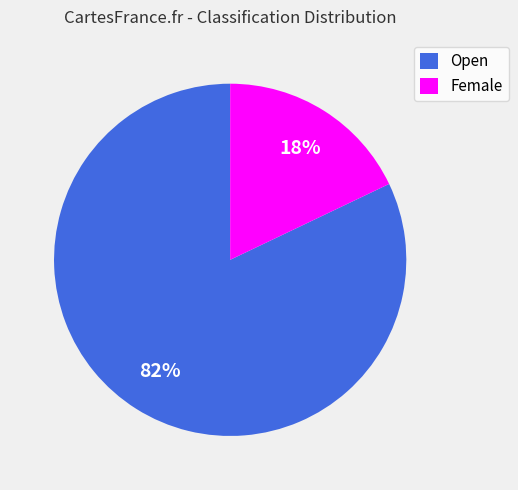

The Female slice represents 18% of the pie. True or false?

True